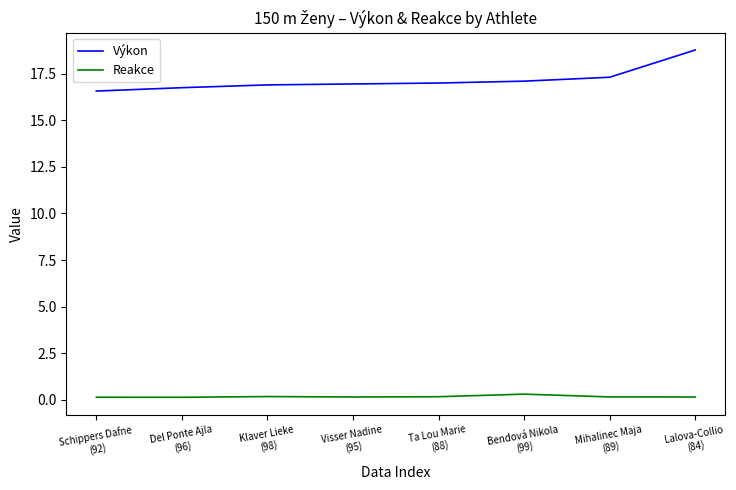

List the series in order of their peak value, lowest first.

Reakce, Výkon